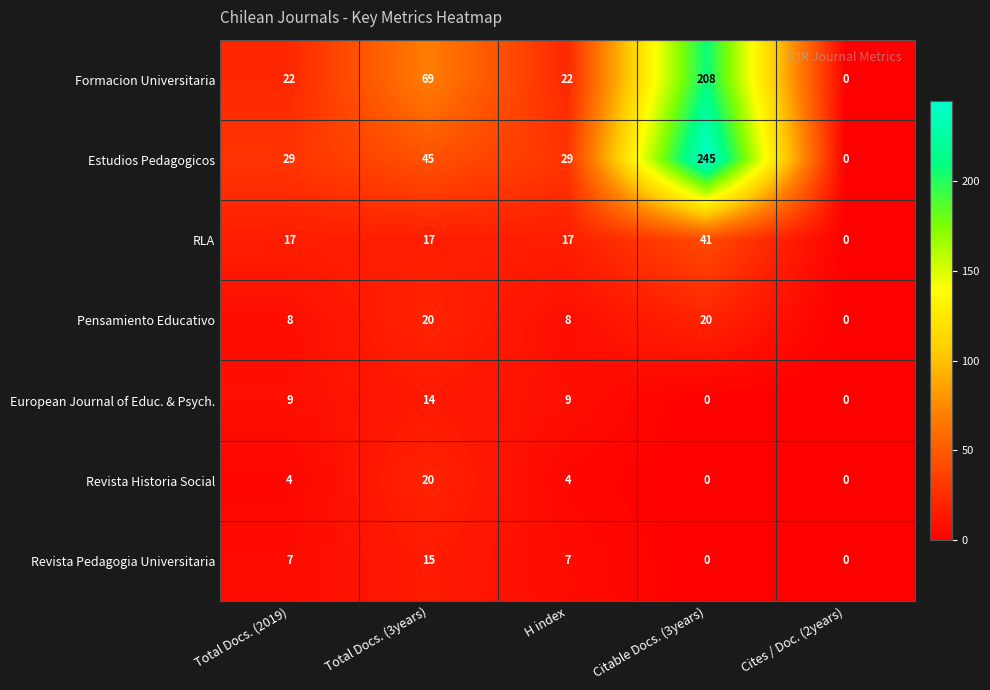

At which label does Revista Historia Social reach its peak?

Total Docs. (3years)